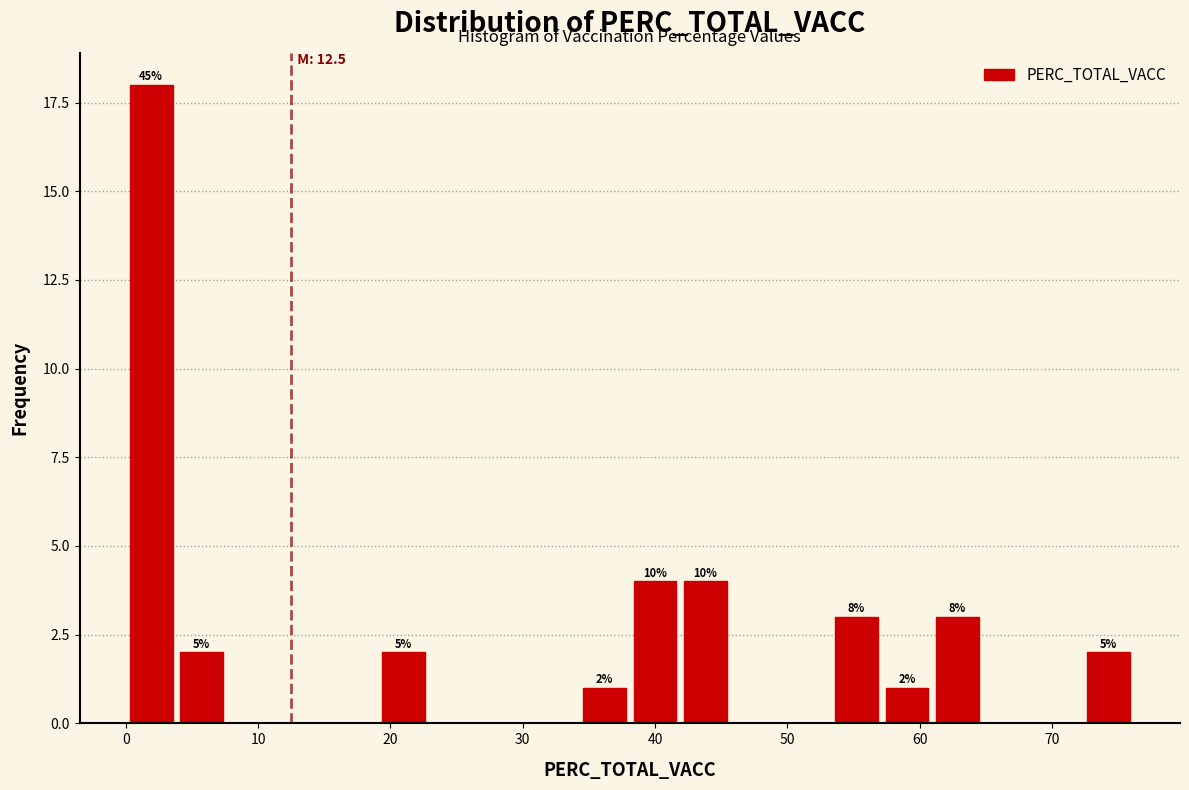

Around what value on the x-axis is the tallest bar? Give the approximate position of its centre, as read against the axis.

2